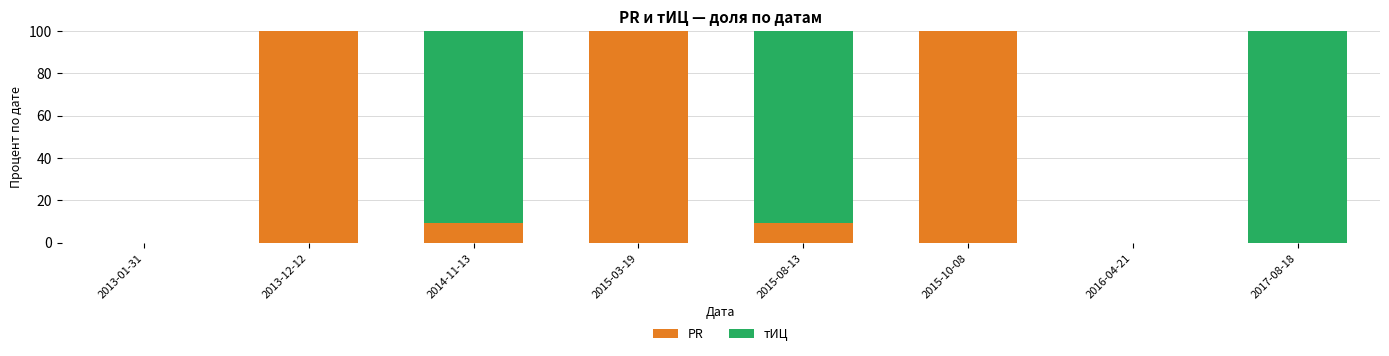

What is the maximum value for PR?

100.0